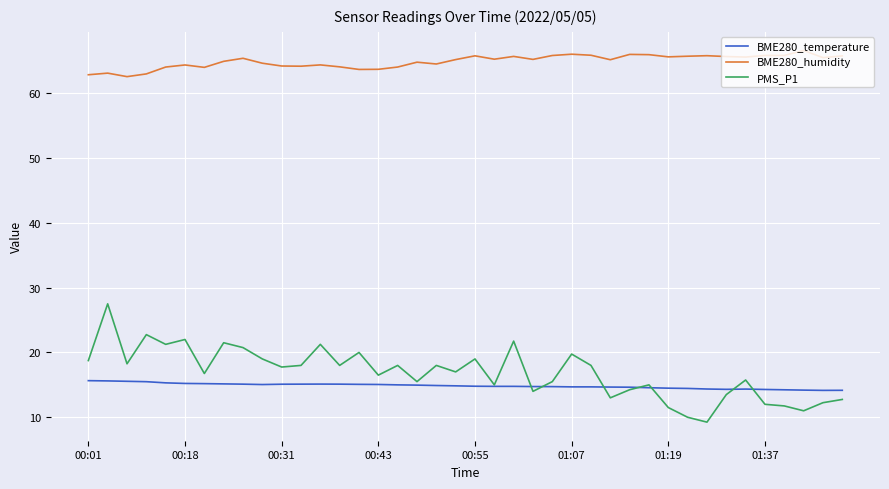

True or false: BME280_temperature and BME280_humidity intersect in this chart.

False